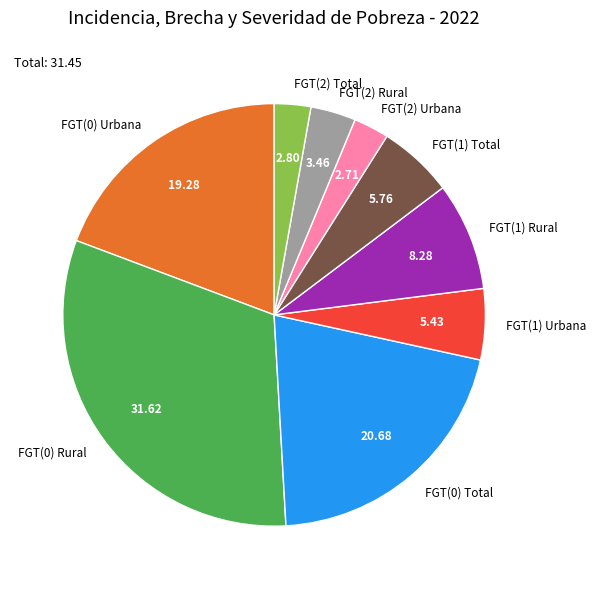

How many slices are in this pie chart?

9